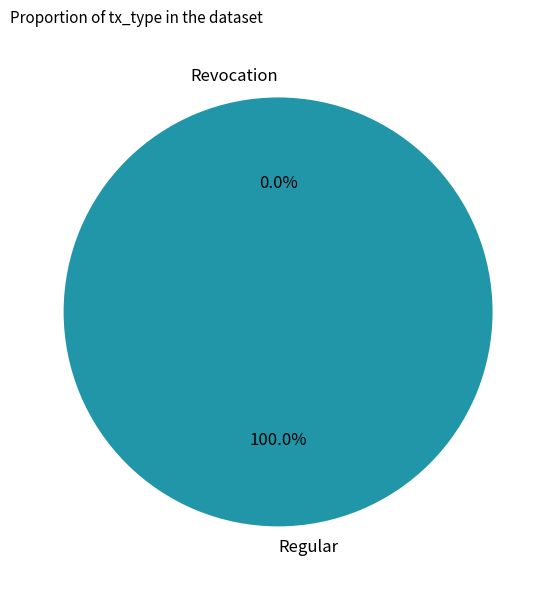

Does Regular represent more than half of the total?

Yes